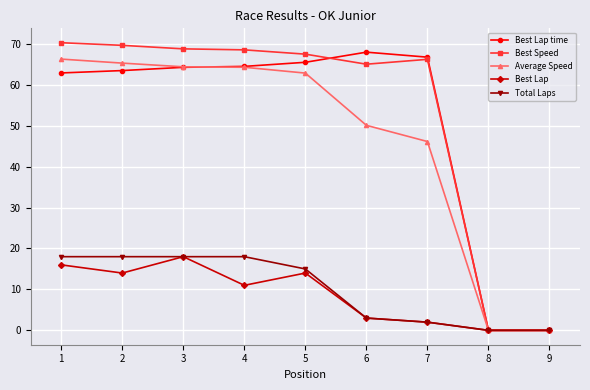

Is the value of Best Lap at 1 greater than the value of Best Speed at 9?

Yes